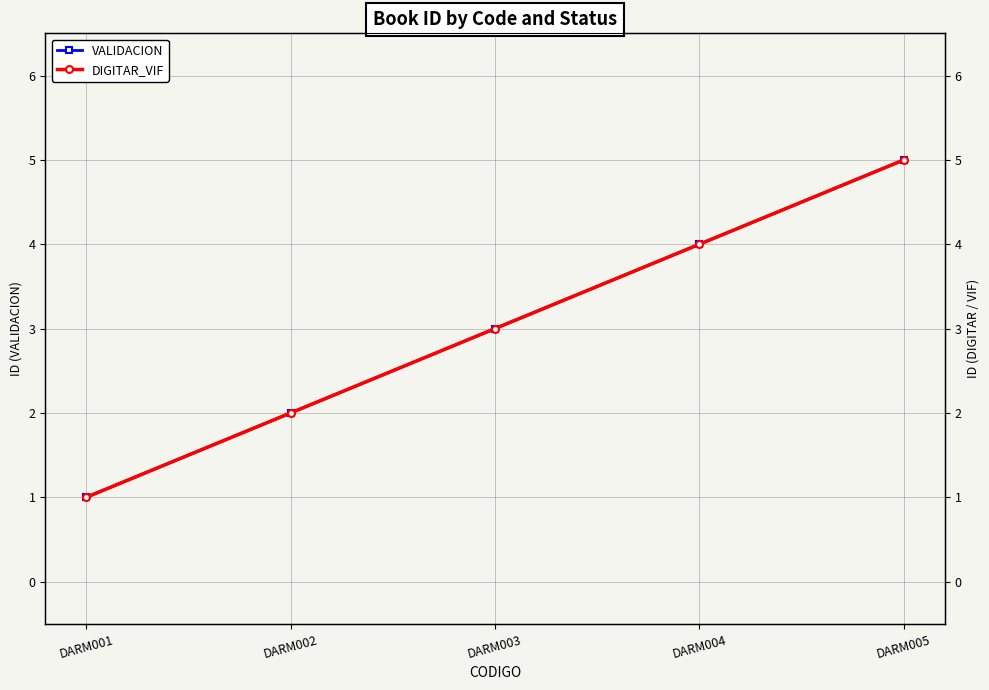

What is the sum of the DIGITAR_VIF values at DARM004 and DARM005?

9